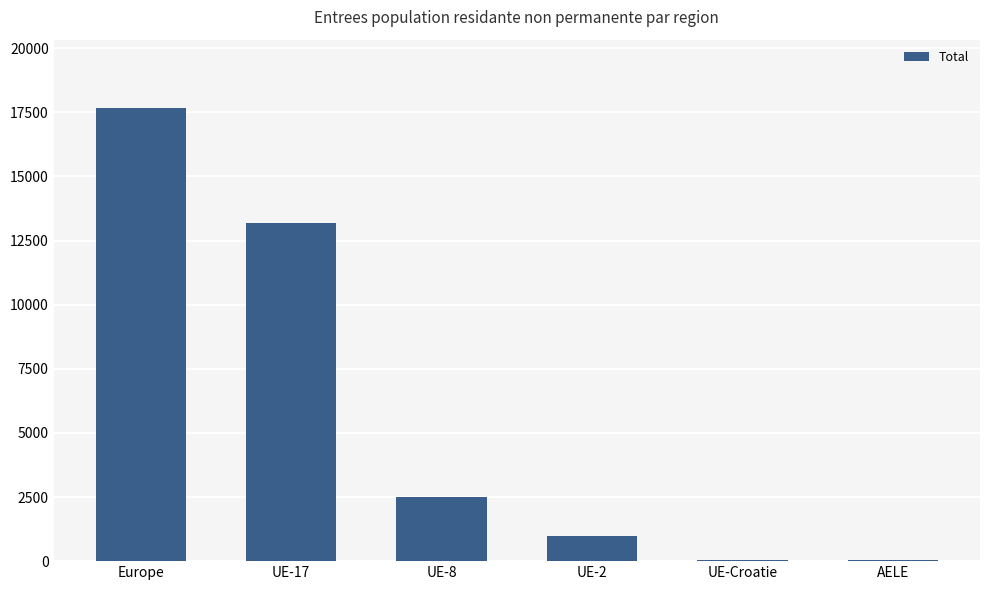

What is the difference between the values at UE-8 and UE-2?

1526